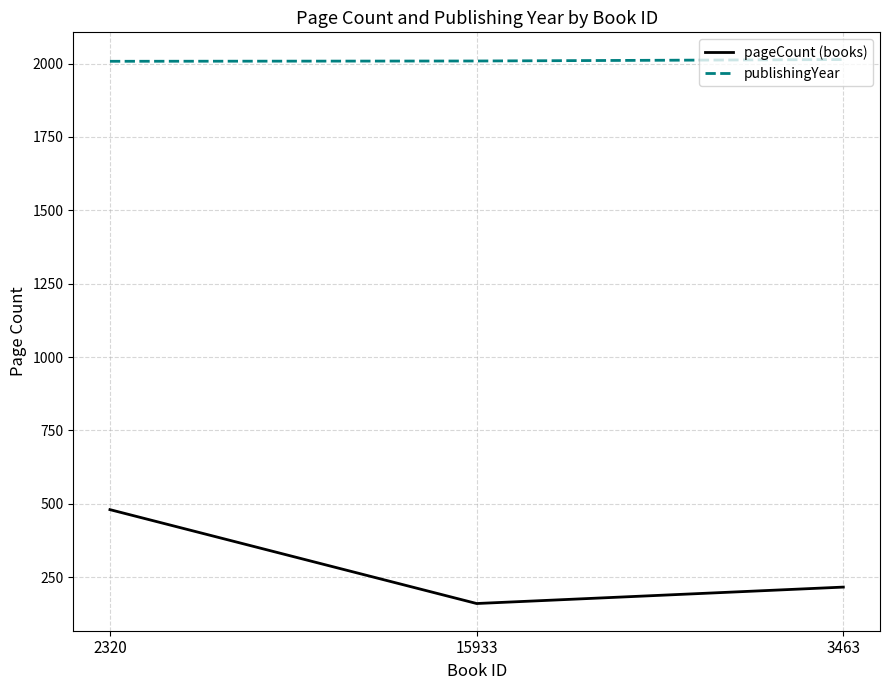

True or false: publishingYear has a value of 2009 at 15933.

True